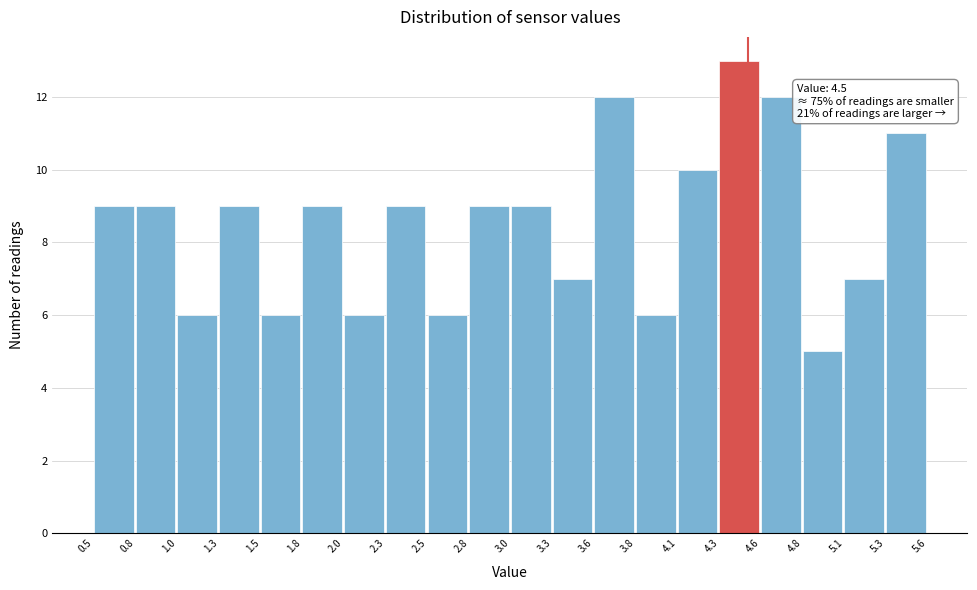

Over which range of the x-axis is the bar tallest?

4.3 to 4.6